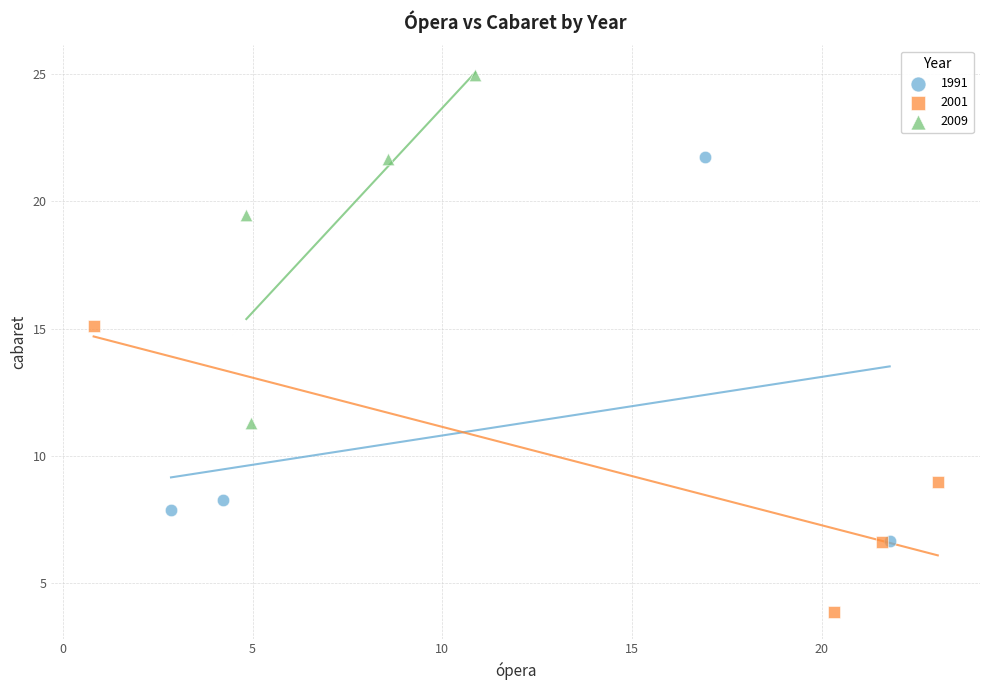

Which series reaches the maximum Y coordinate?

2009